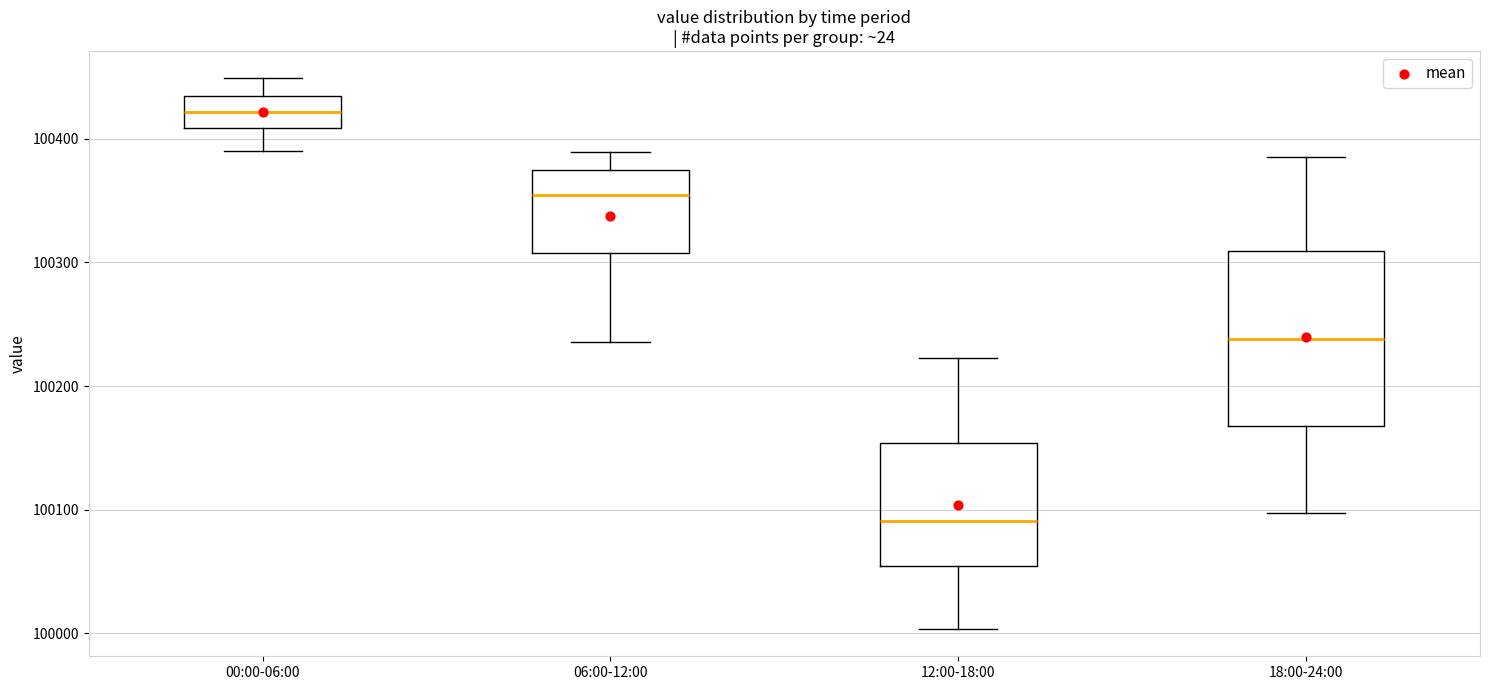

Where does the upper whisker of the box for 18:00-24:00 end on the y-axis? The values are not printed on the chart, so give them approximately, as read against the axis.

100390